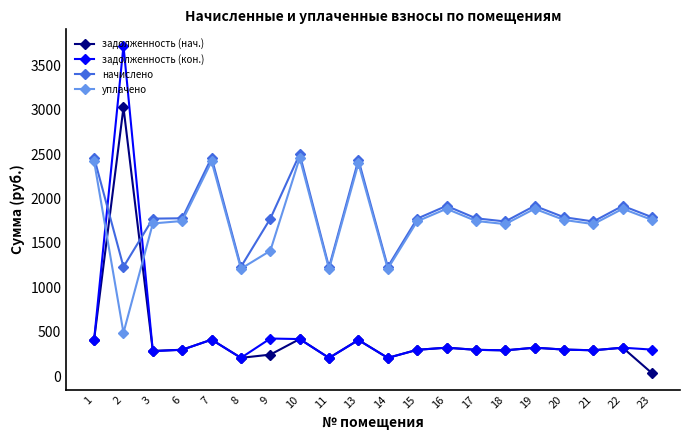

What is the difference between the начислено values at 19 and 11?

691.3